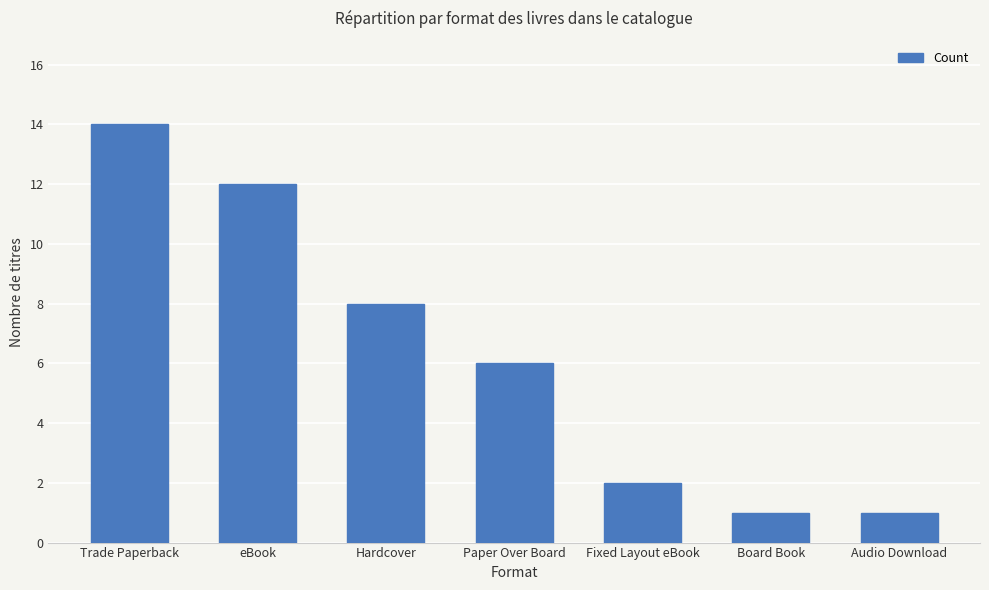

What is the value of the 4th bar from the left?

6